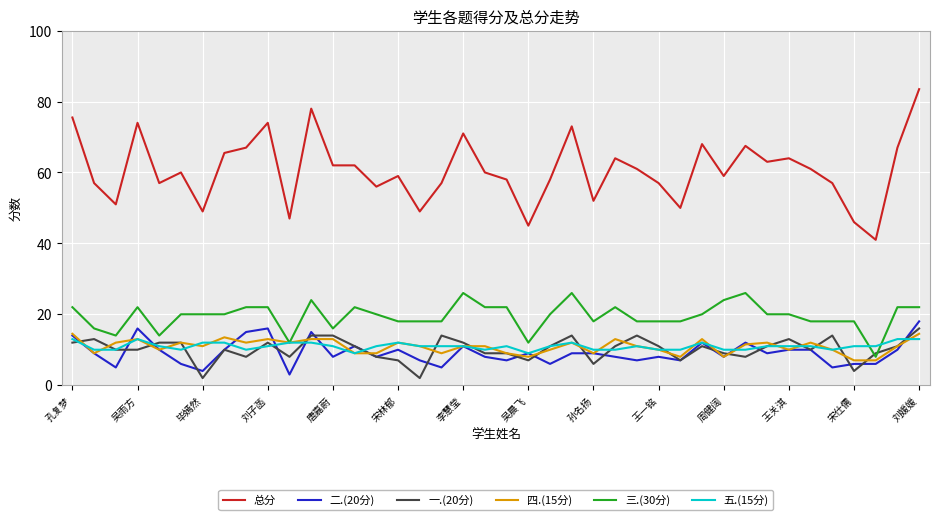

At how many categories does at least one series exceed 10?

40